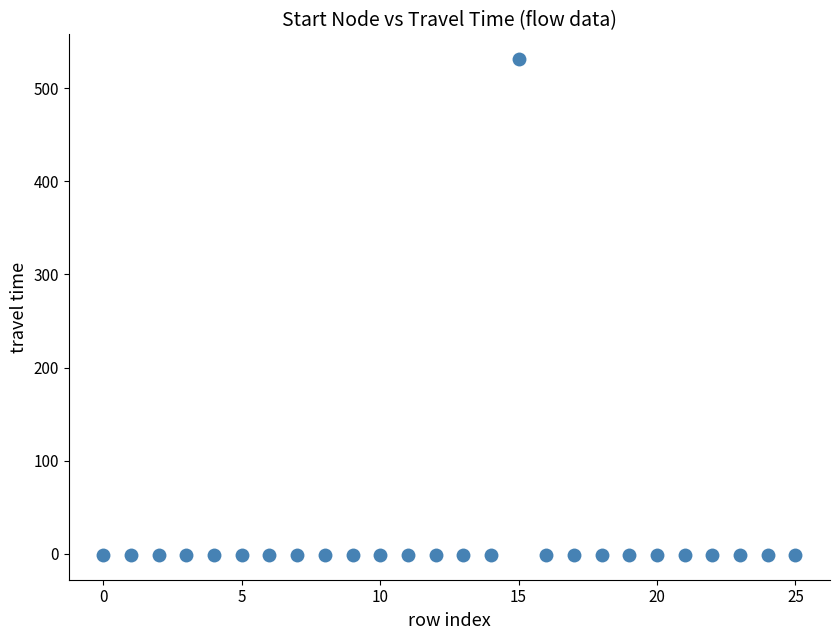

What is the maximum value shown in the chart?

531